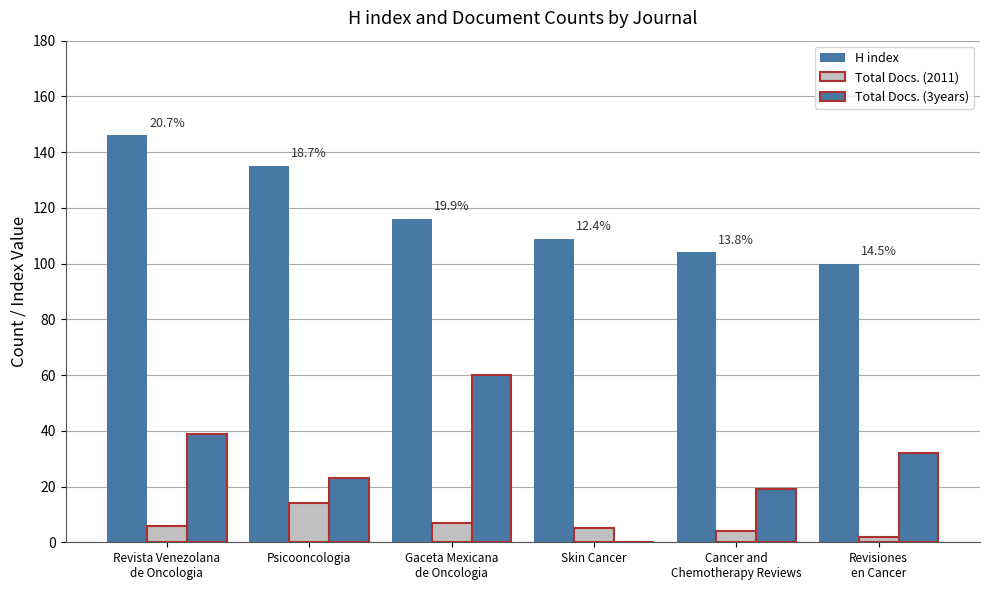

How many data points does each series have?

6